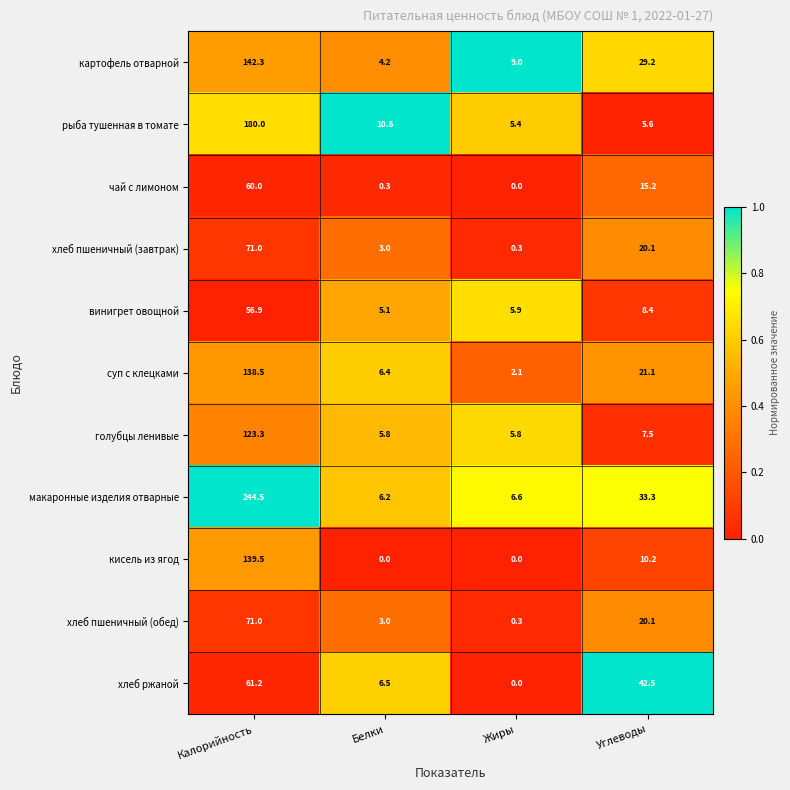

What is the spread (max minus min) of values at Углеводы?

36.9